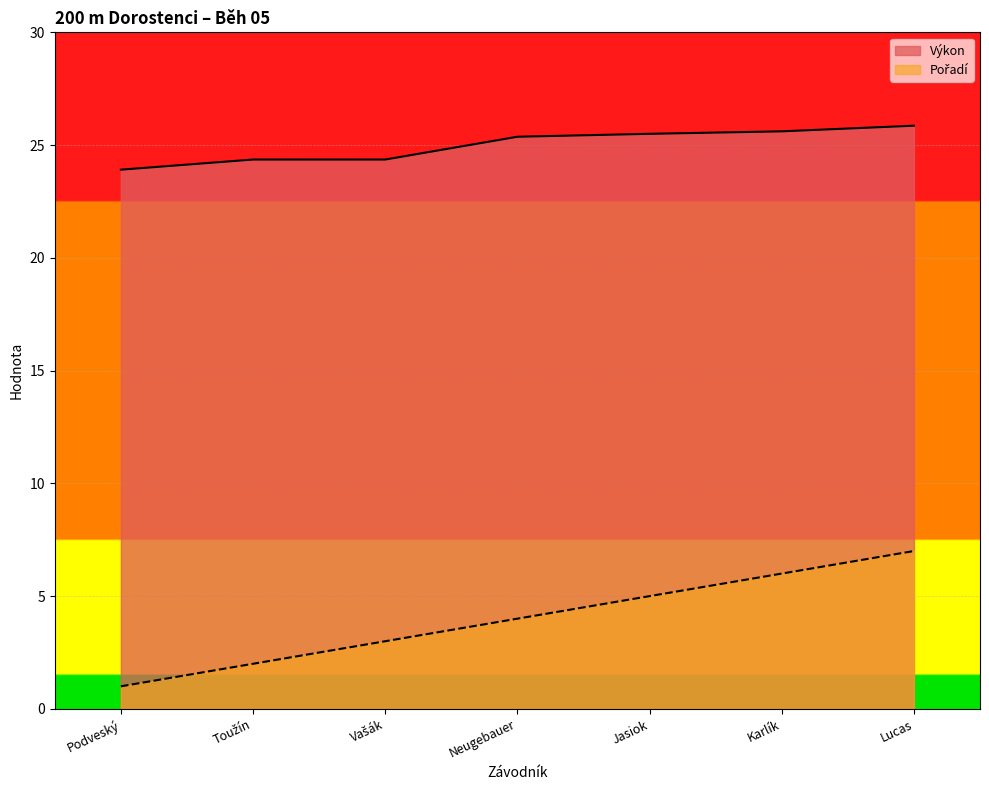

What is the difference between the maximum and second lowest values in the Výkon series?

1.5